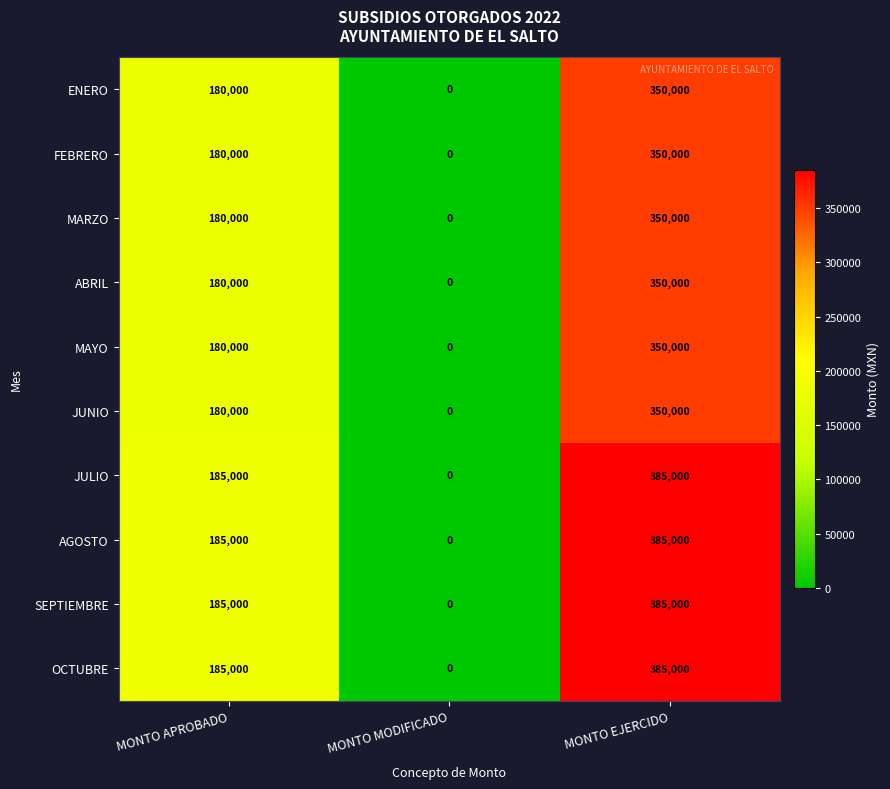

Reading right to left, transcribe all the data shown in this chart.

ENERO: 350000	0	180000
FEBRERO: 350000	0	180000
MARZO: 350000	0	180000
ABRIL: 350000	0	180000
MAYO: 350000	0	180000
JUNIO: 350000	0	180000
JULIO: 385000	0	185000
AGOSTO: 385000	0	185000
SEPTIEMBRE: 385000	0	185000
OCTUBRE: 385000	0	185000